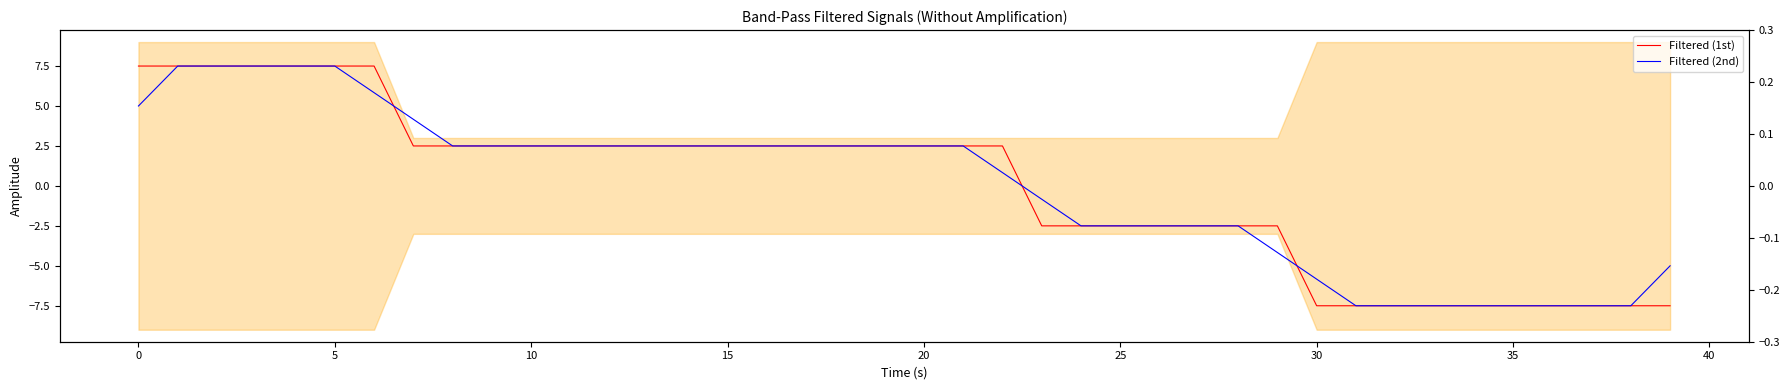

Which series has the largest total across all categories?

Filtered (1st)